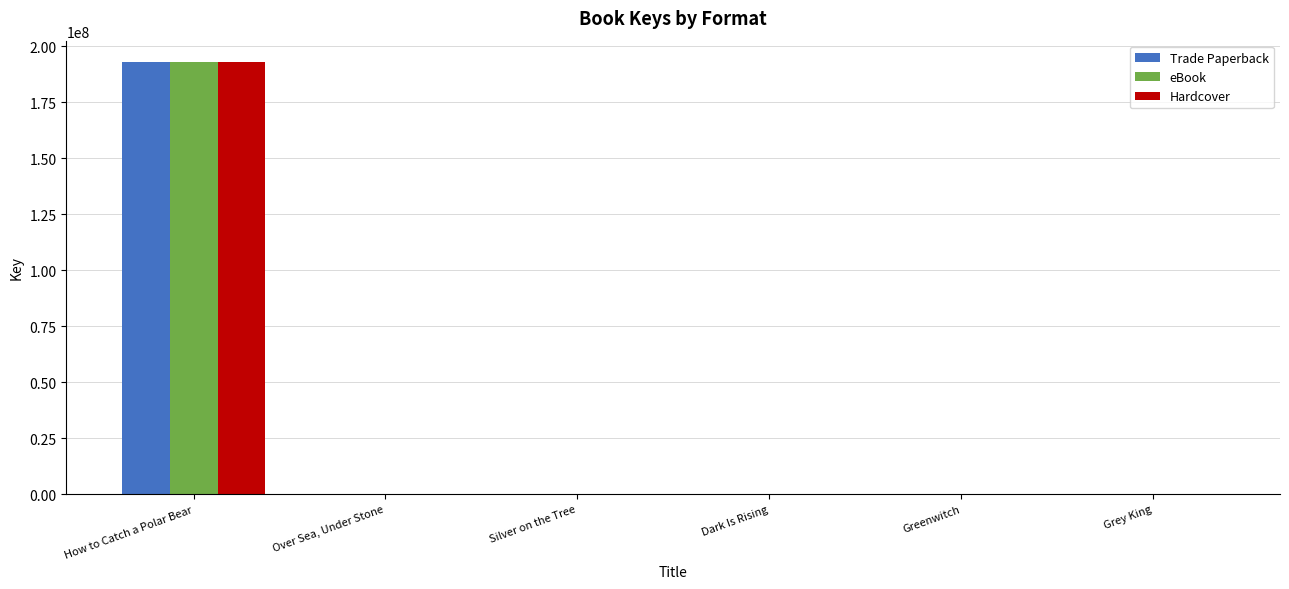

At which category does the chart reach its peak across all series?

How to Catch a Polar Bear